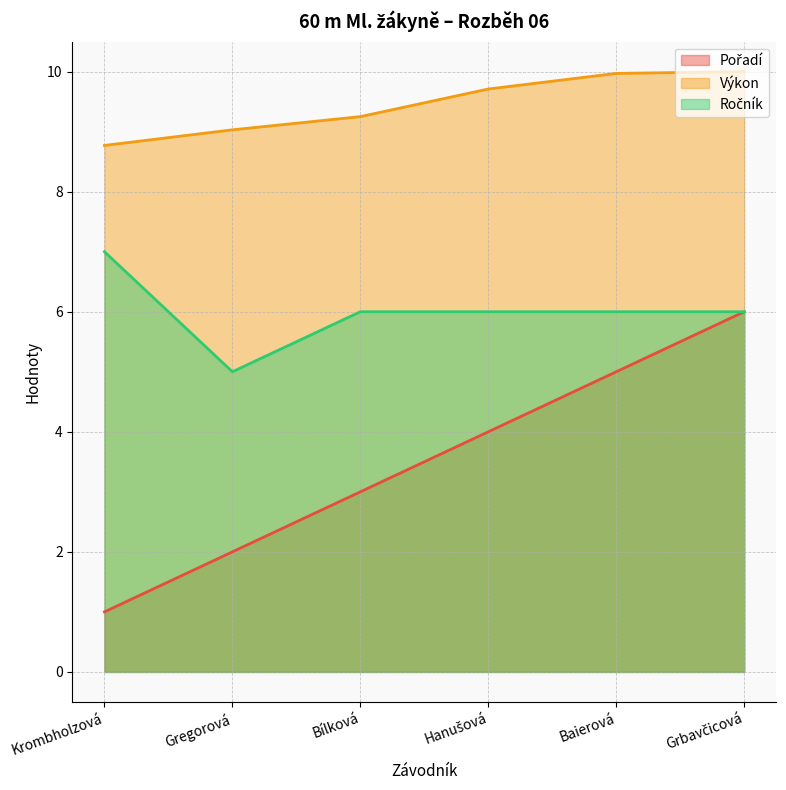

True or false: Pořadí and Ročník intersect in this chart.

False